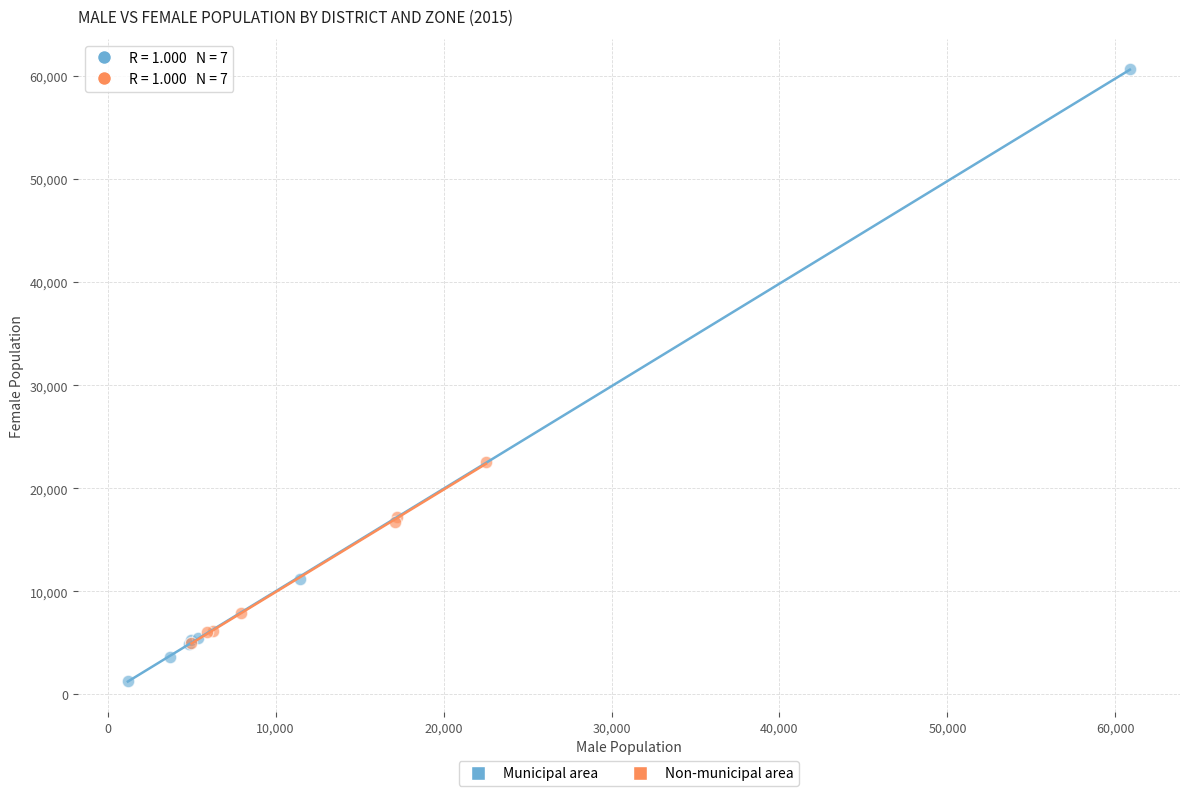

Which series has the widest spread of Y values?

Municipal area